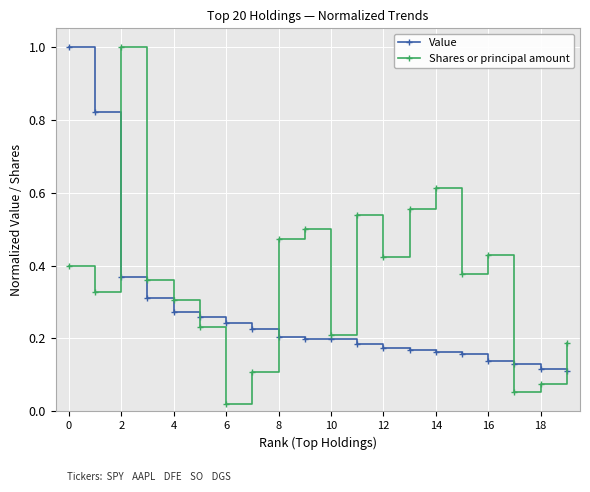

Rank the series by their average value, from highest to lowest.

Shares or principal amount, Value